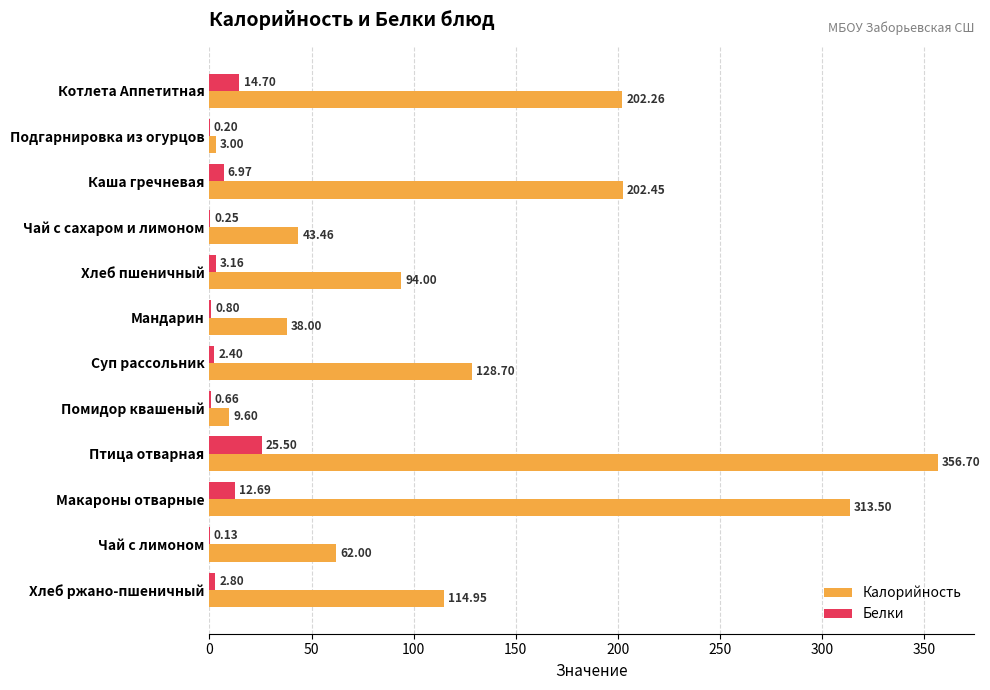

At which label does Белки reach its peak?

Птица отварная